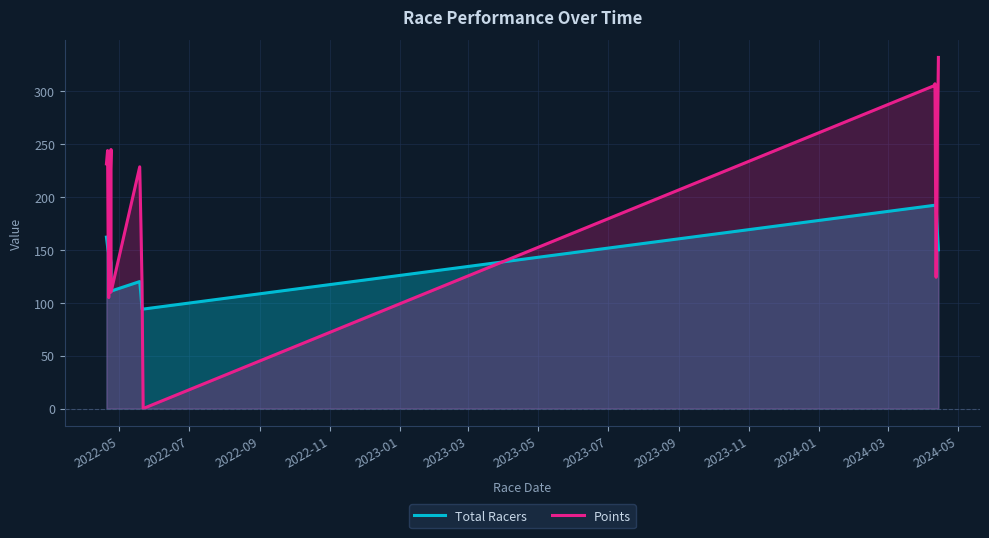

Between 2023-03 and 2024-01, which series saw the biggest shift?

Points